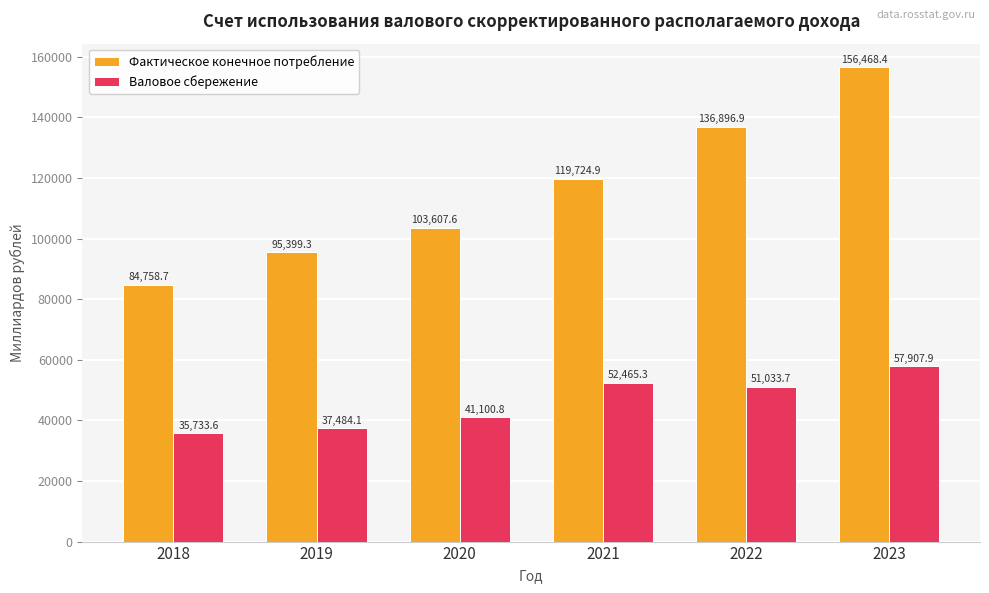

What is the difference between the maximum and minimum values in the Валовое сбережение series?

22174.3